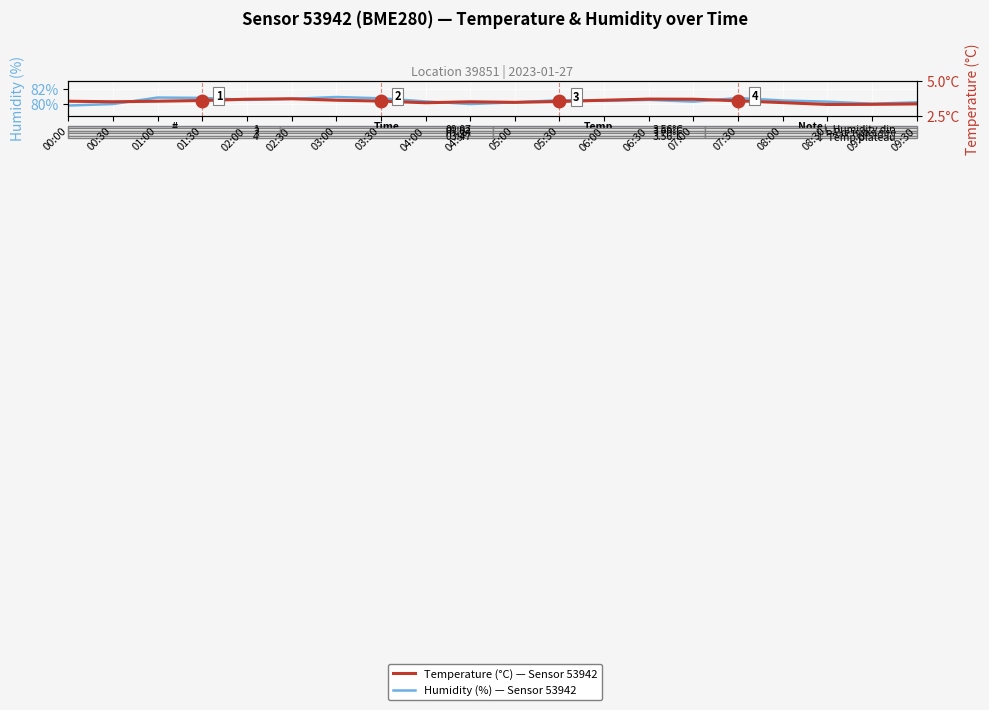

List the labels in order of Humidity (%) — Sensor 53942 value, smallest first.

00:00, 00:30, 04:30, 09:00, 05:00, 09:30, 08:30, 07:00, 04:00, 06:00, 08:00, 05:30, 02:00, 06:30, 02:30, 03:30, 07:30, 01:30, 01:00, 03:00